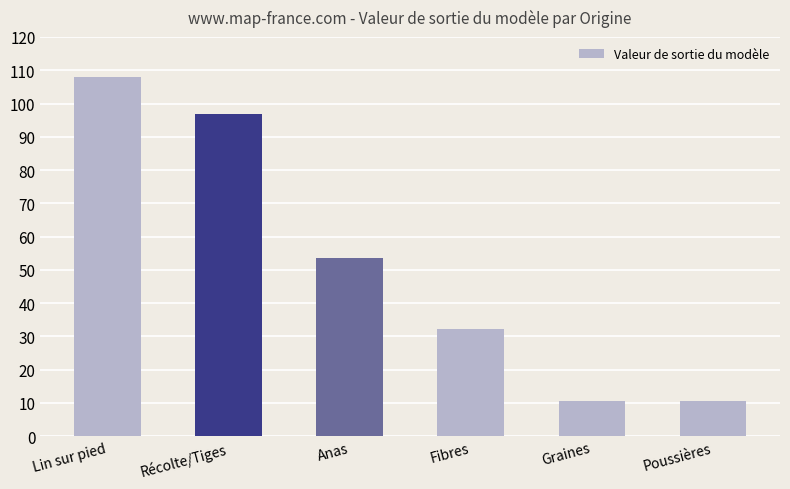

Where does the data first go above 53?

Lin sur pied